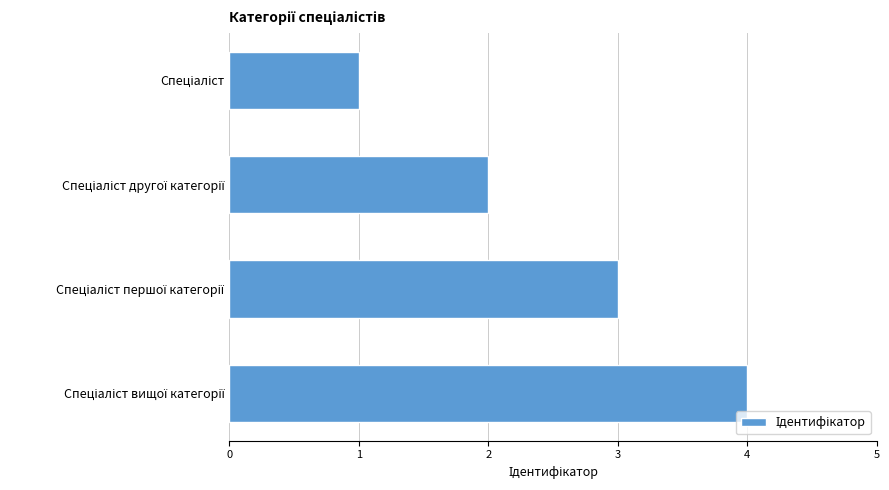

What is the maximum value shown in the chart?

4